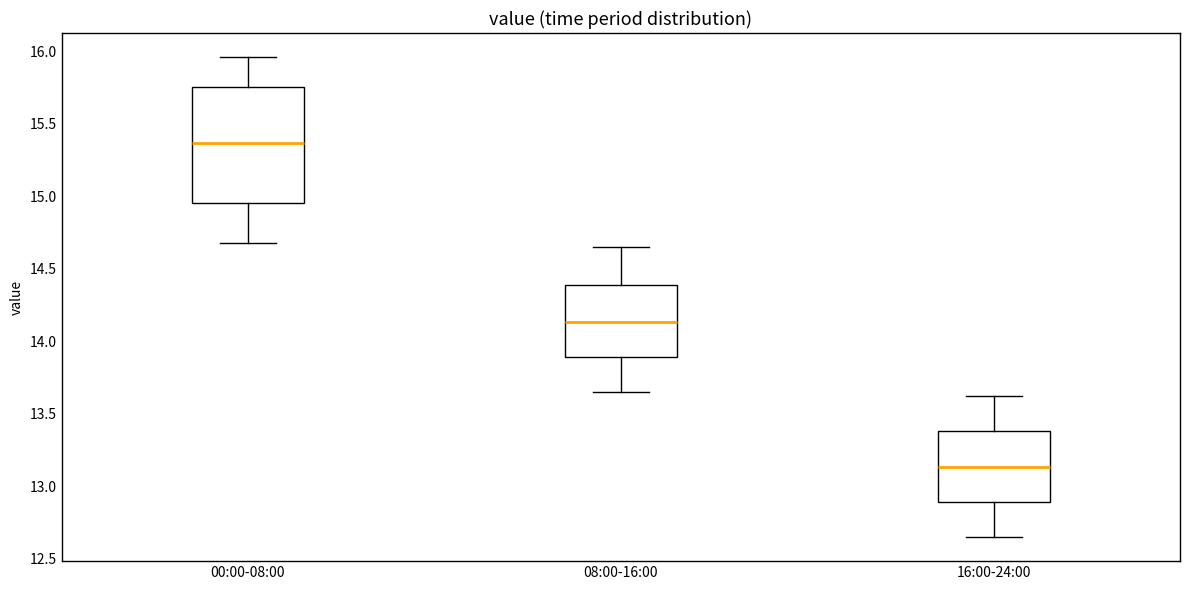

Comparing the boxes themselves (not the whiskers), which one is the tallest?

00:00-08:00